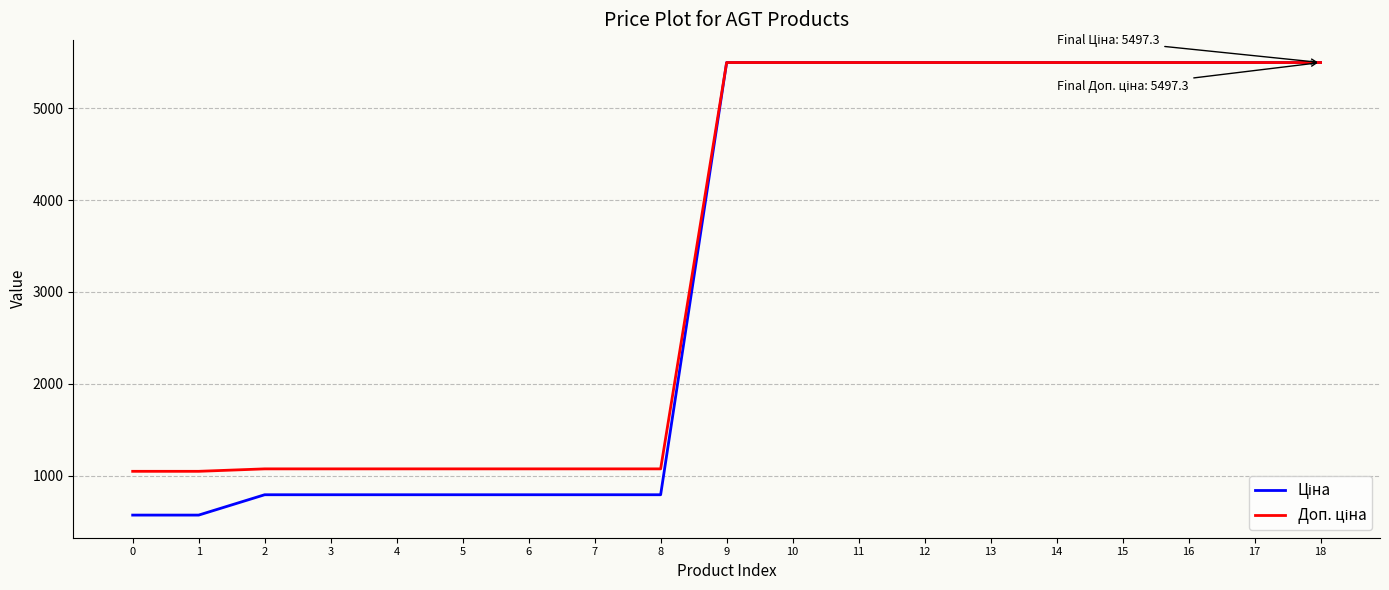

What is the total value across all series at 11?

10994.6